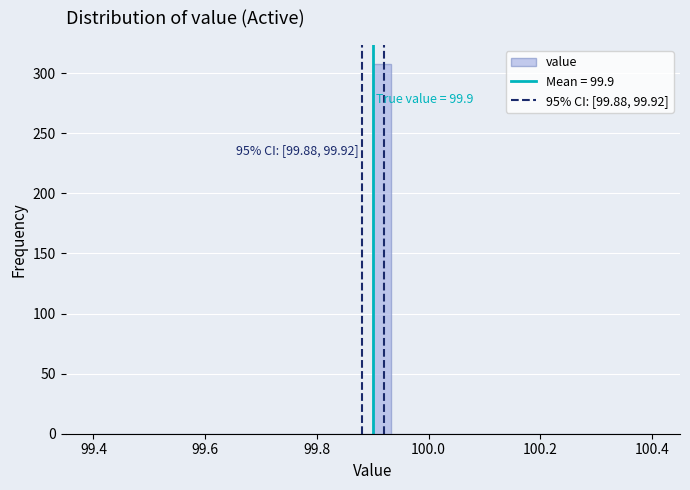

Around what value on the x-axis is the tallest bar? Give the approximate position of its centre, as read against the axis.

99.92